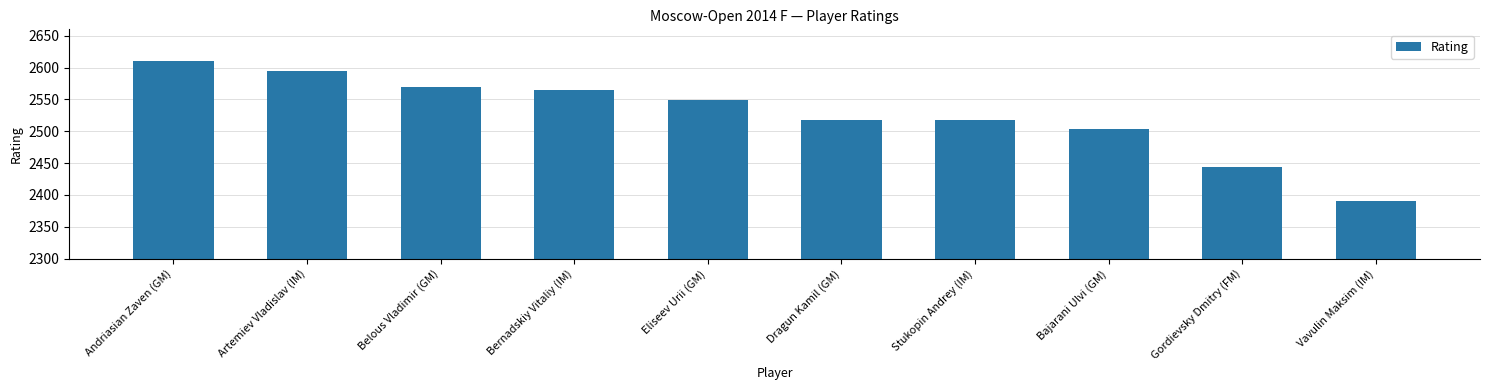

Which category has the highest value across all series?

Andriasian Zaven (GM)